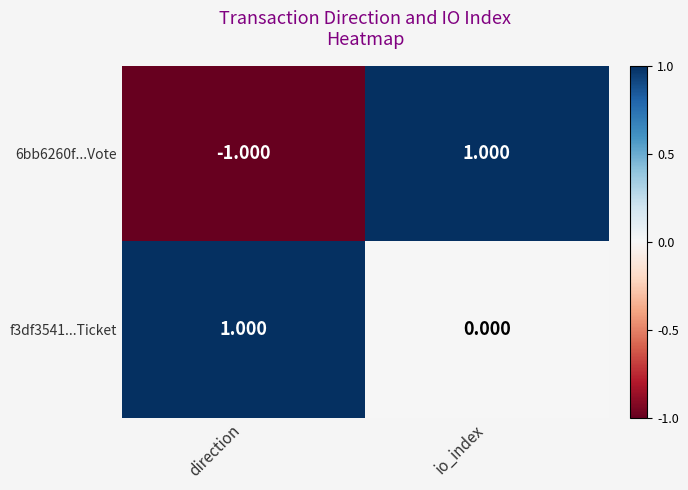

At which category is the sum across all series the highest?

io_index